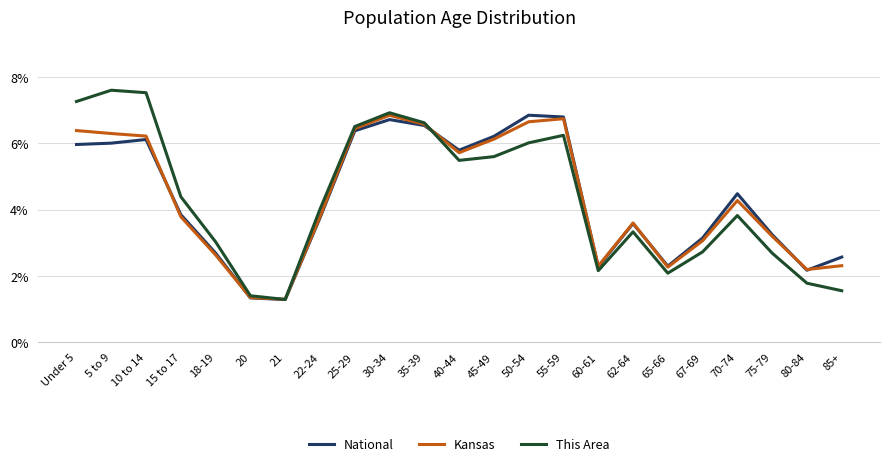

Count the number of data series in this chart.

3